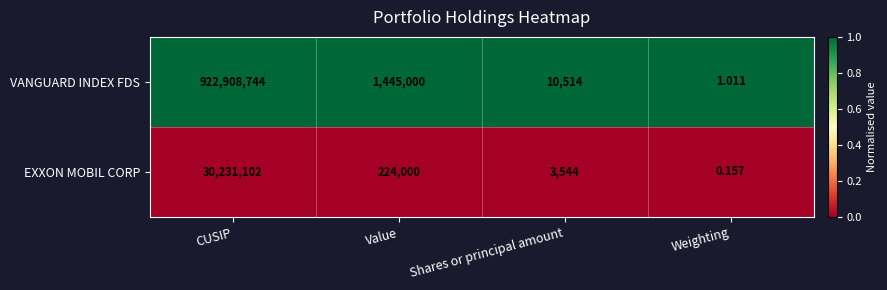

Which series has the largest total across all categories?

VANGUARD INDEX FDS